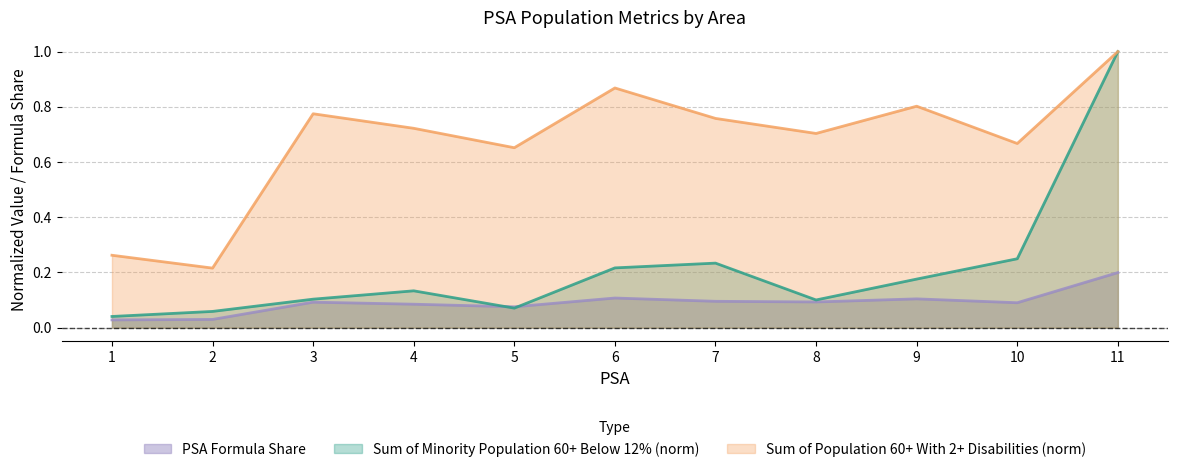

What is the spread (max minus min) of values at 3?

0.7